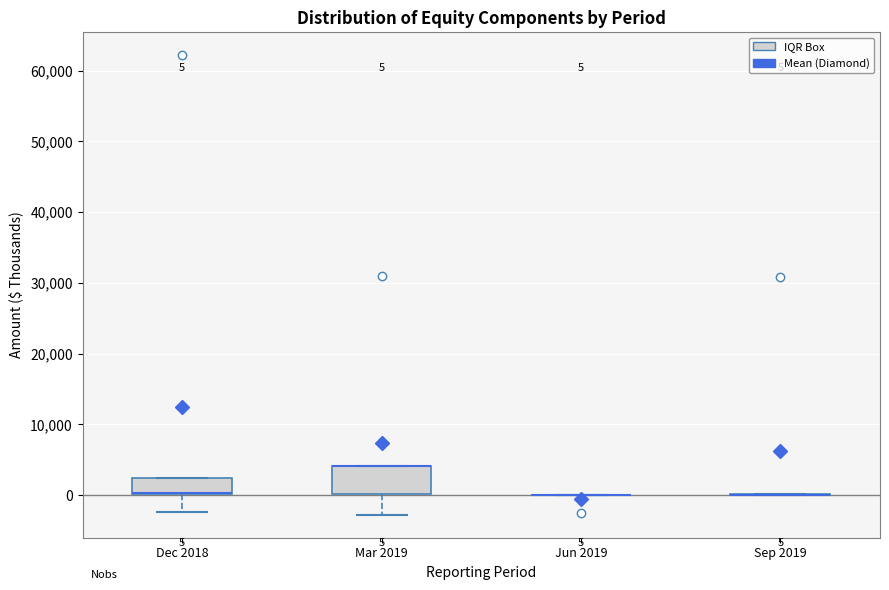

Which box is the tallest, from its lower edge to its upper edge?

Mar 2019